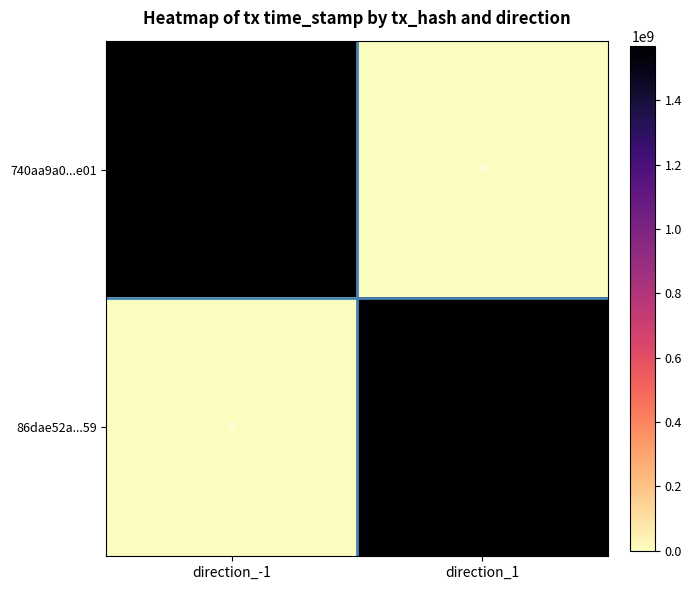

What is the sum of the 740aa9a0...e01 values at direction_1 and direction_-1?

1567676567